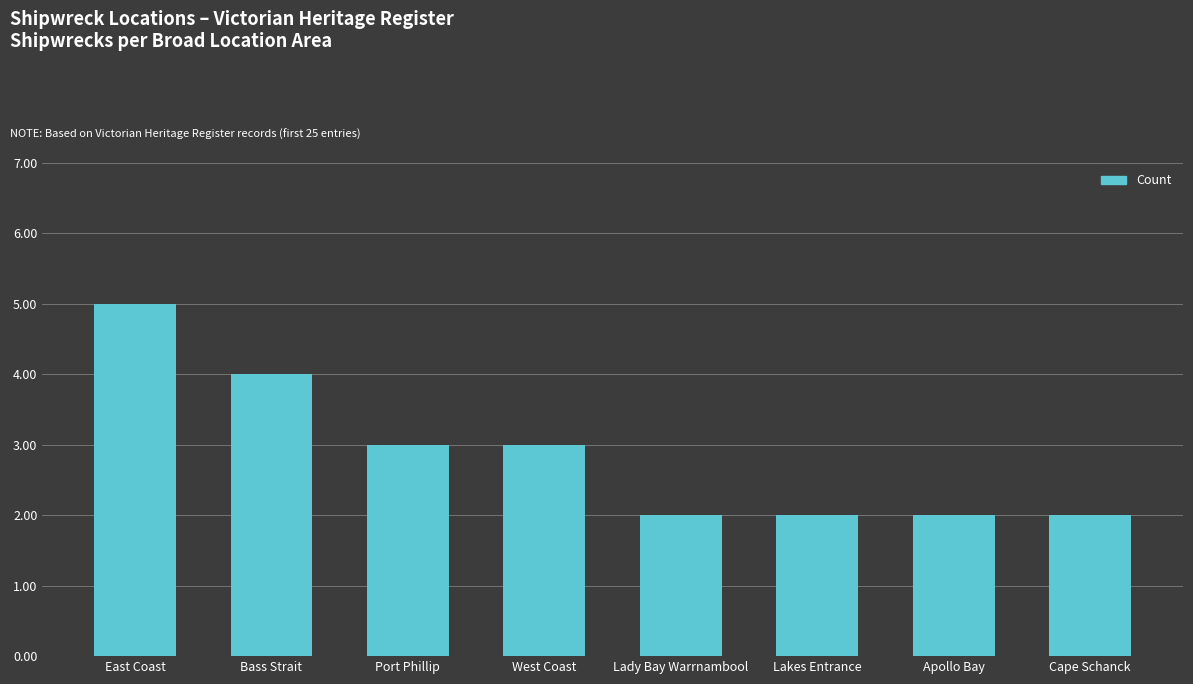

What is the sum of all values?

23